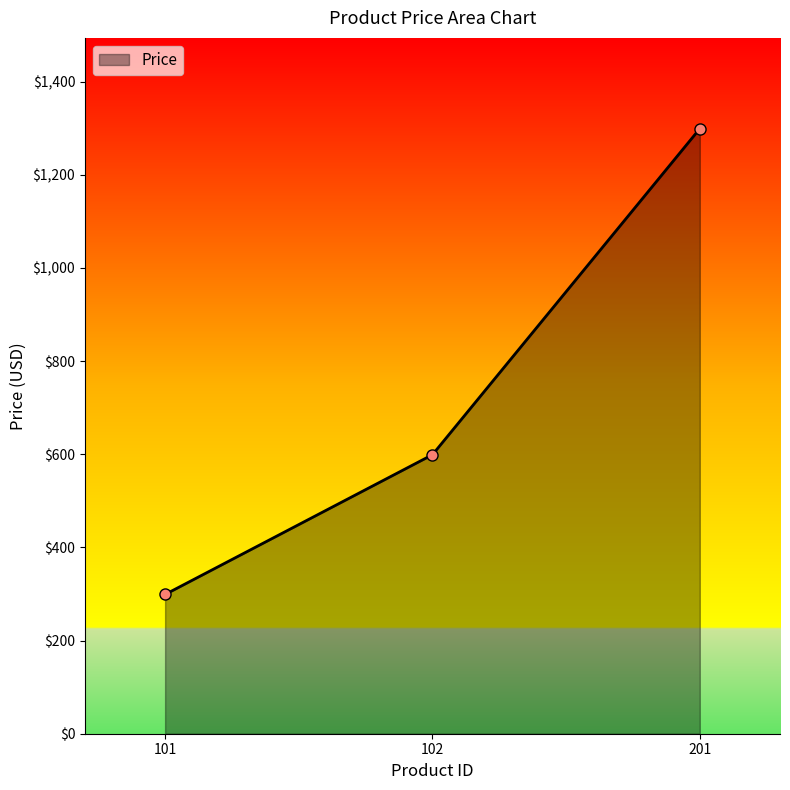

At which label is the value closest to 799?

102